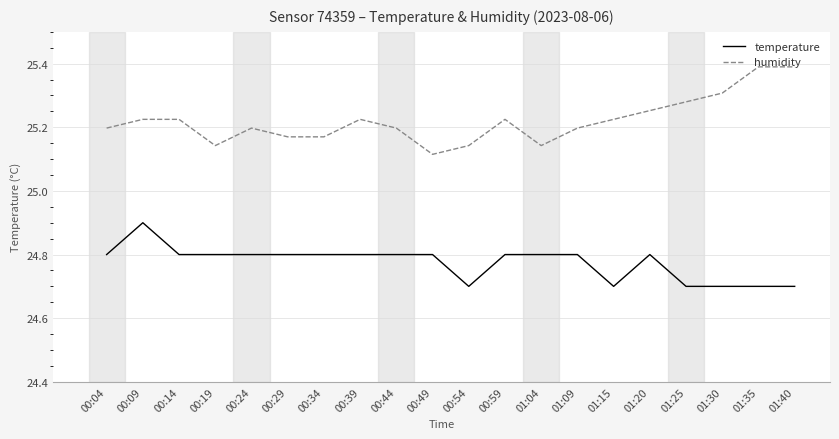

Which series has the largest total across all categories?

humidity